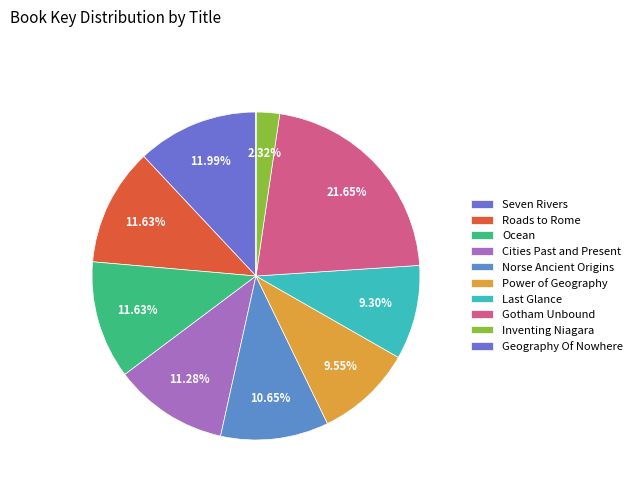

Count the number of slices in the pie.

10